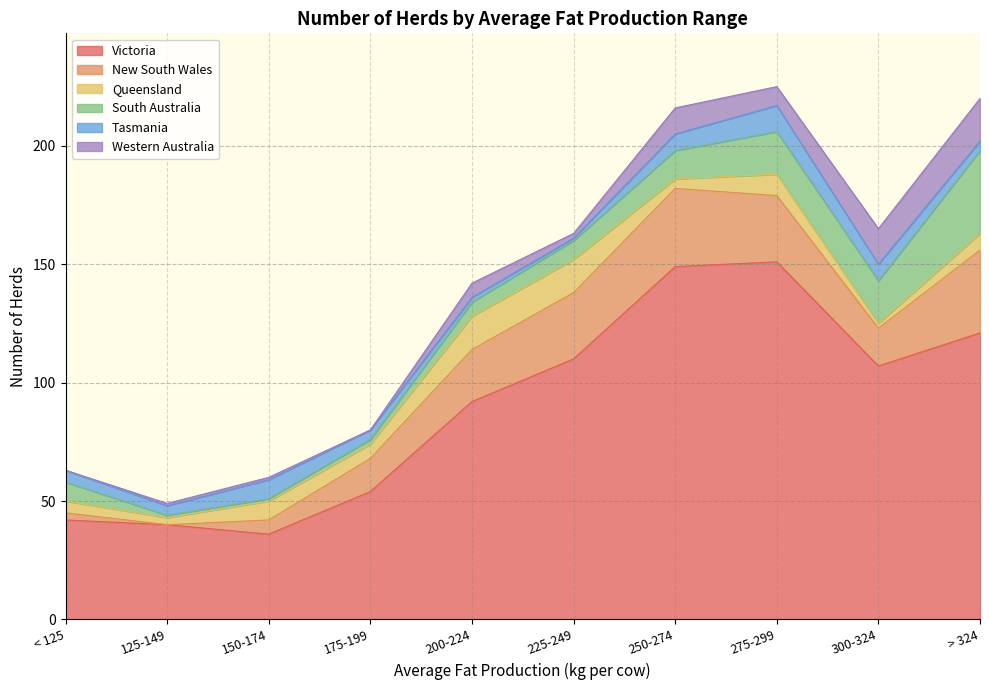

Is it true that Victoria equals 54 at 300-324?

False